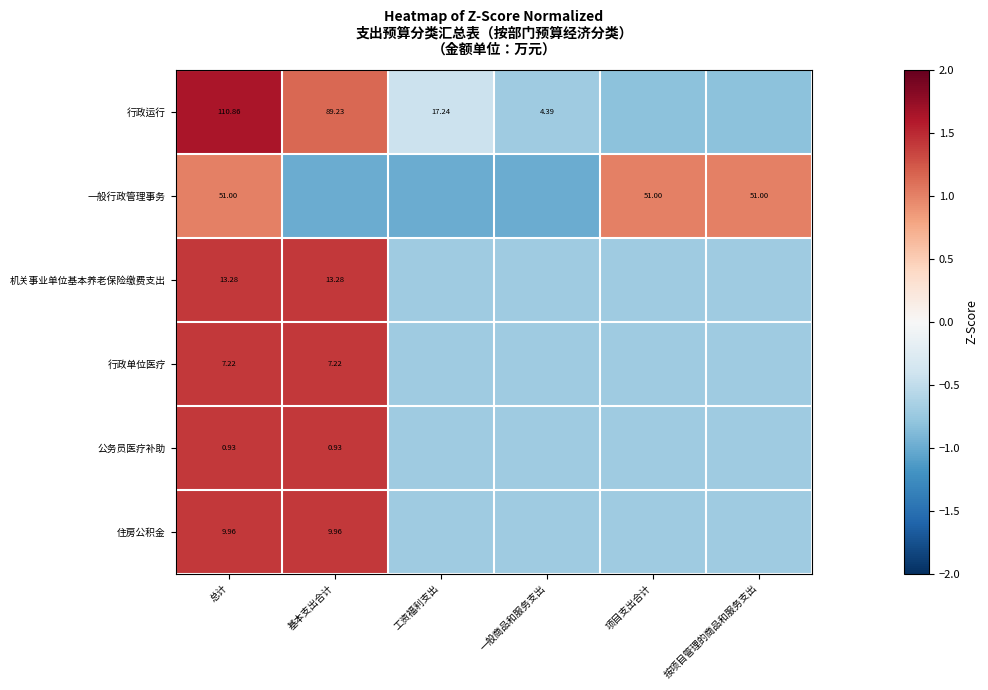

What is the difference between the highest and lowest values at 工资福利支出?

0.6